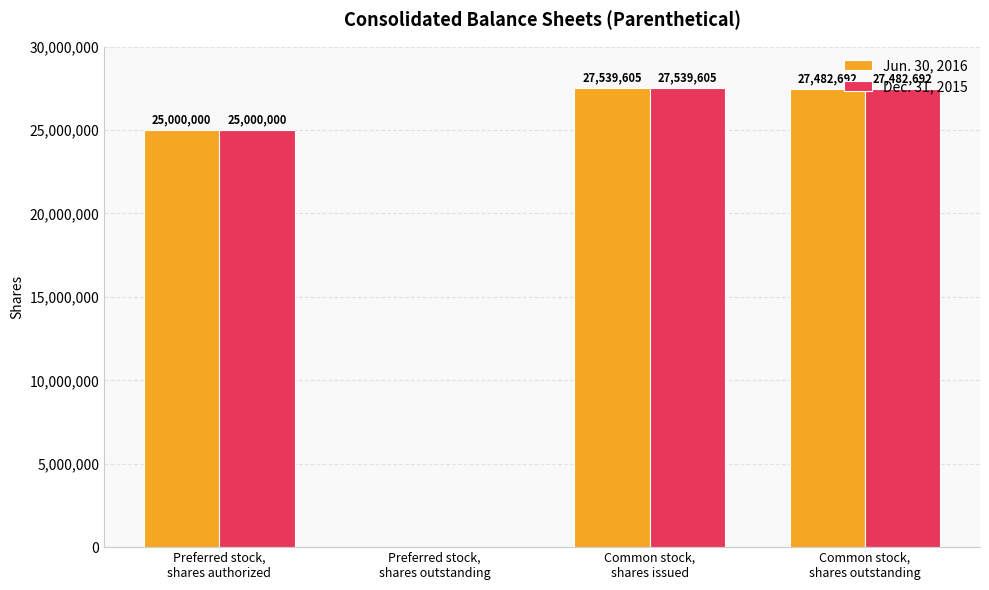

The value of Dec. 31, 2015 at Preferred stock,
shares outstanding is 11340398. True or false?

False